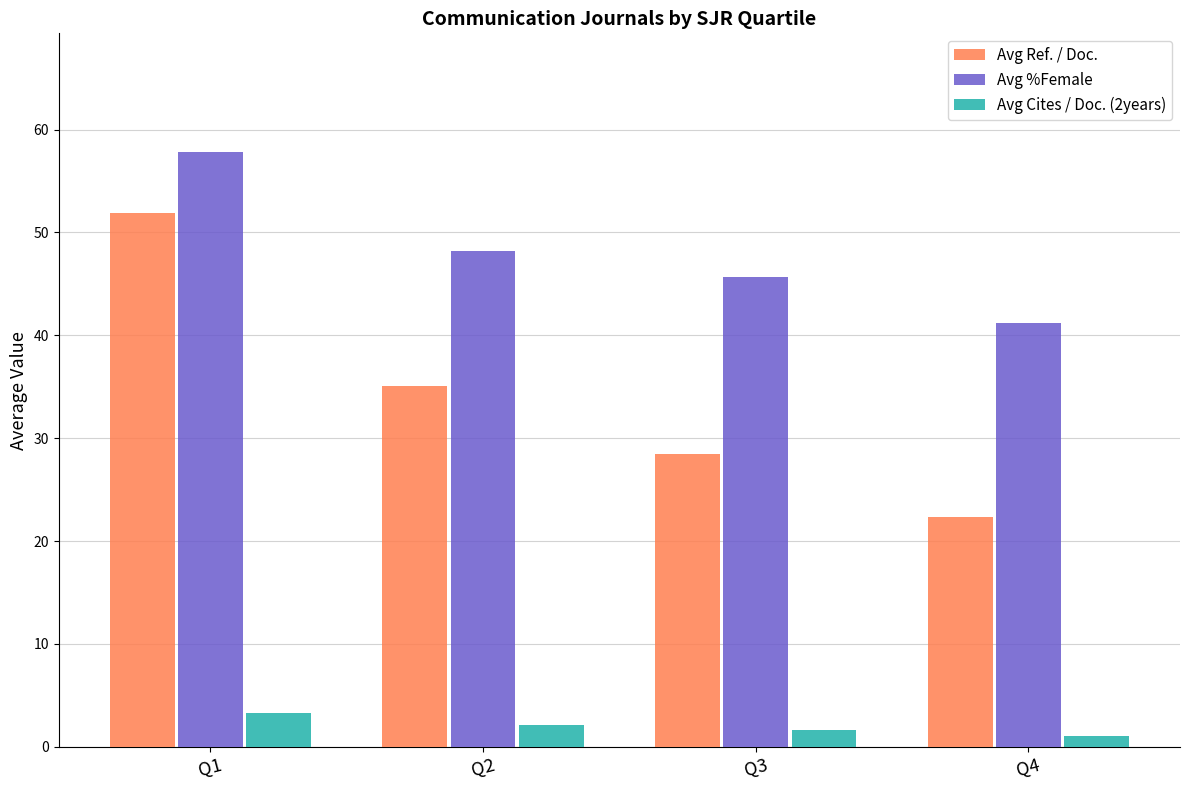

Which series has the widest spread of values?

Avg Ref. / Doc.